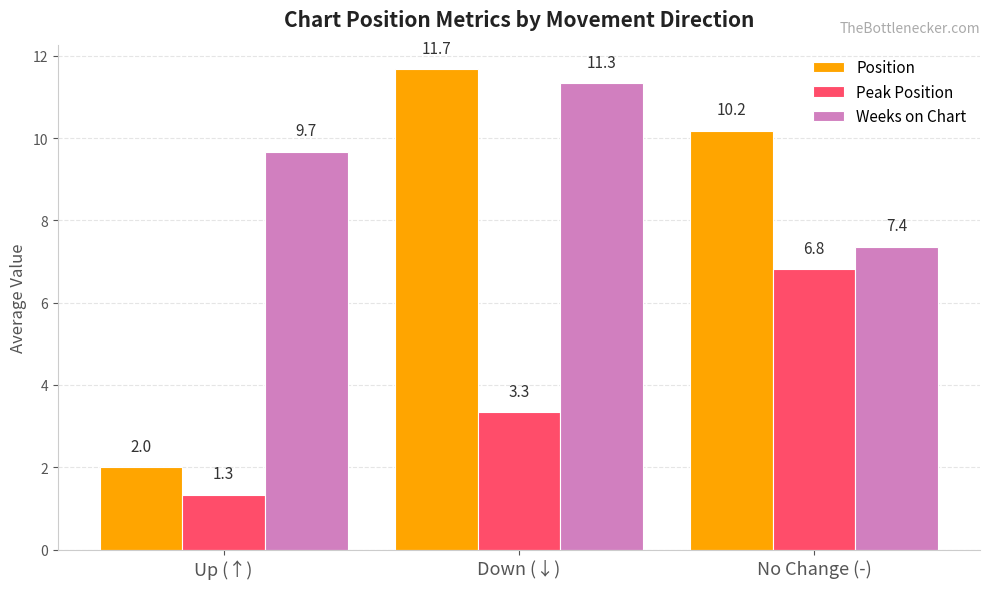

What is the difference between the maximum and minimum values in the Weeks on Chart series?

4.0